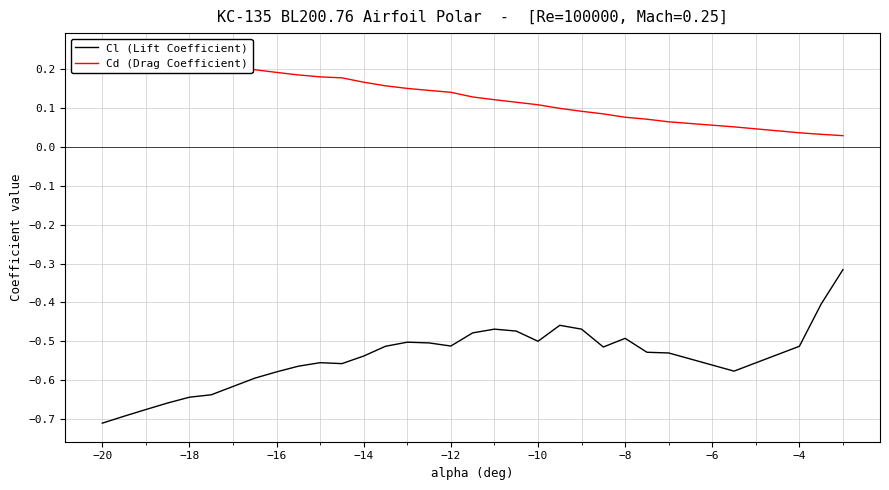

The Cl (Lift Coefficient) series shows -0.7 at −20. True or false?

True